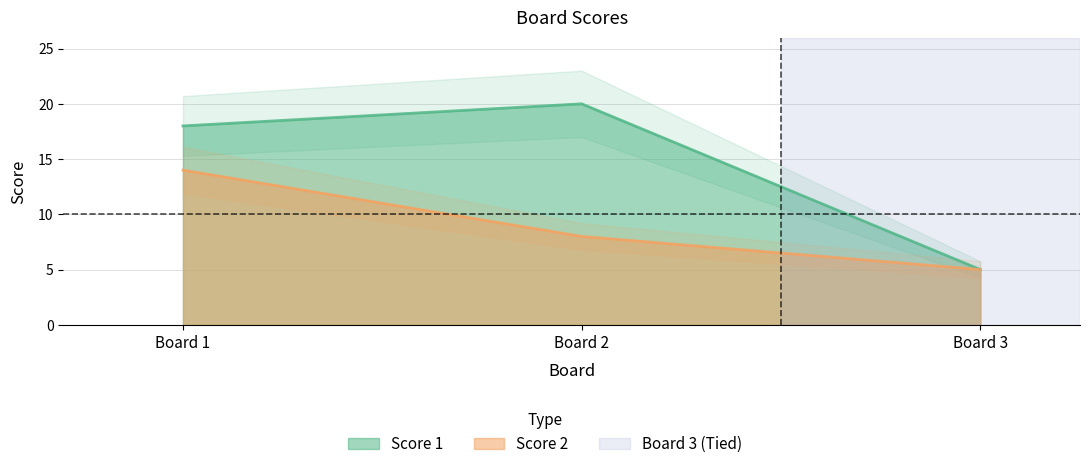

What is the spread (max minus min) of values at Board 2?

12